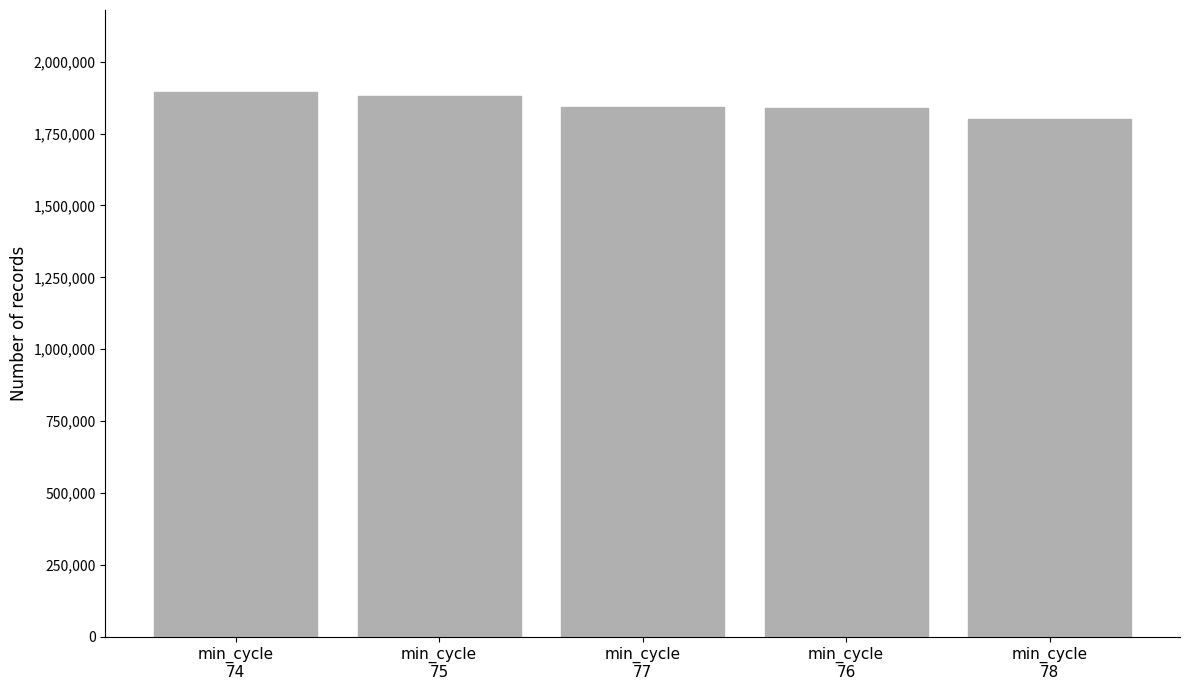

Is it true that the value at min_cycle
75 is 2668090.8?

False